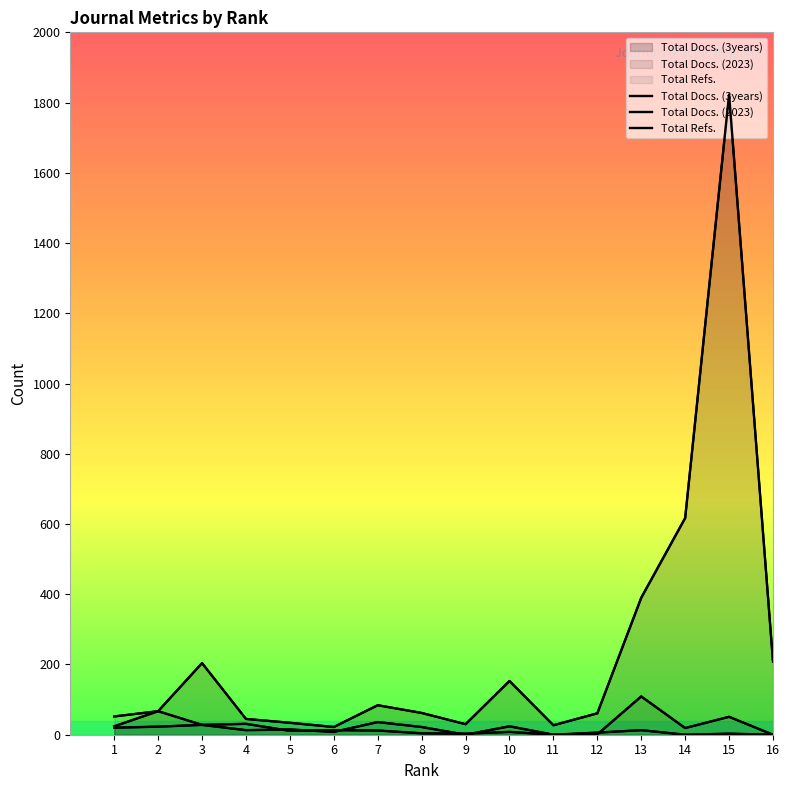

What is the maximum value for Total Docs. (3years)?

1823